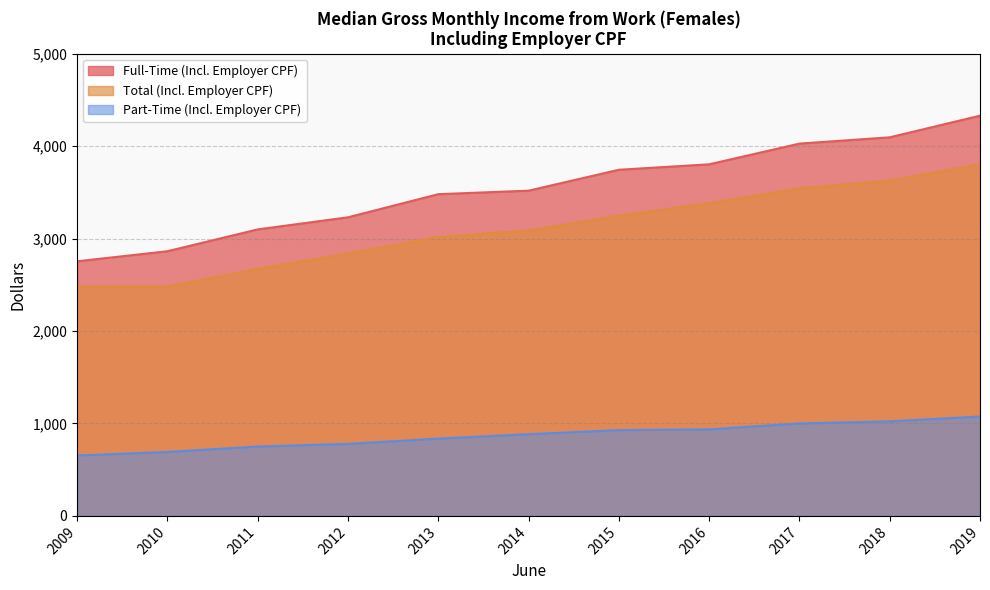

Which label corresponds to the smallest value in the chart?

2009